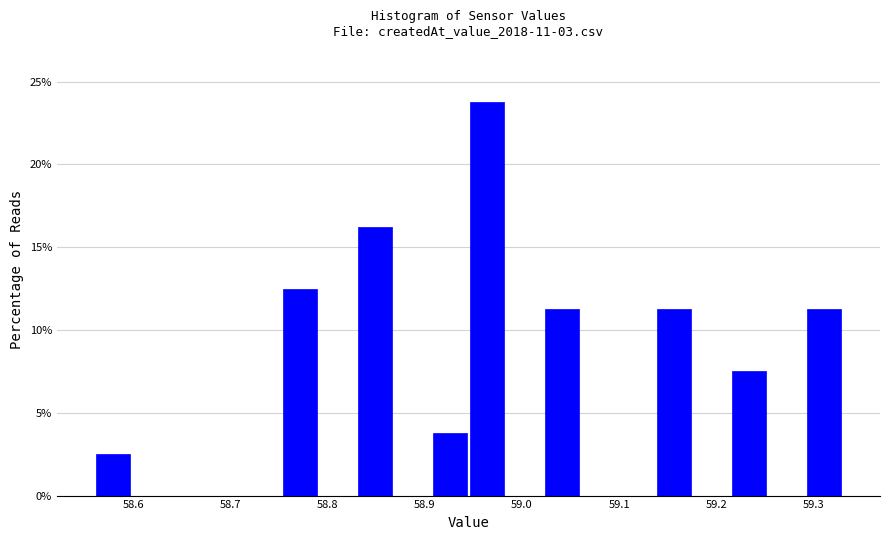

Around what value on the x-axis is the tallest bar? Give the approximate position of its centre, as read against the axis.

58.96